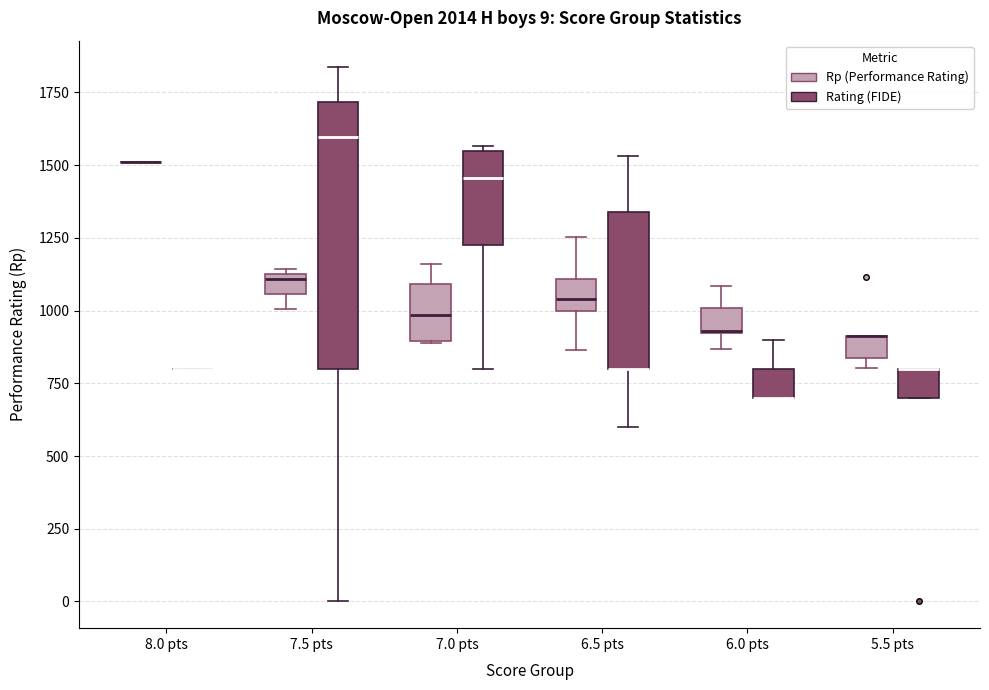

Which box is the tallest, from its lower edge to its upper edge?

7.5 pts (Rating (FIDE))